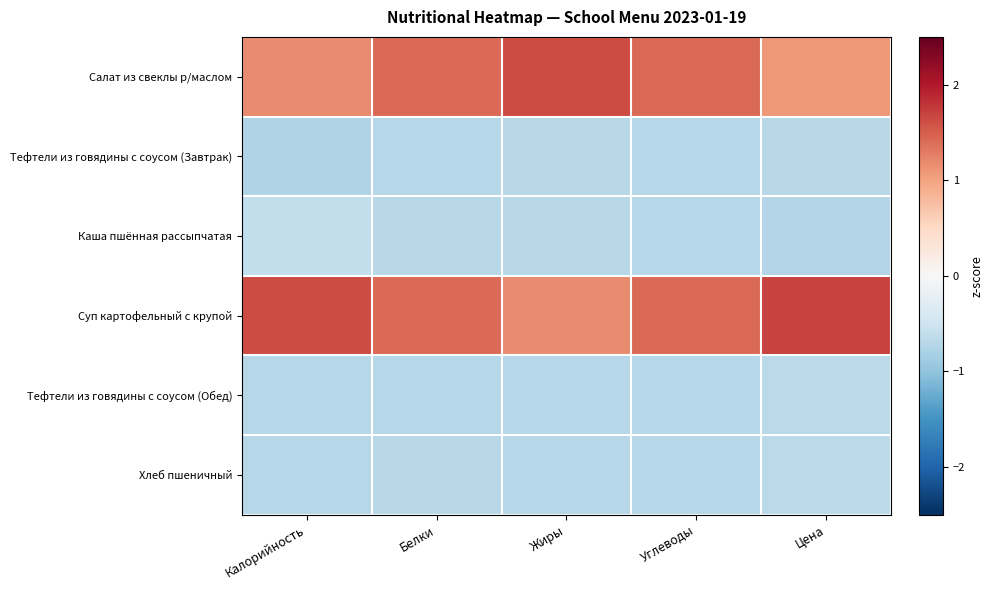

What is the maximum value shown in the chart?

1.7